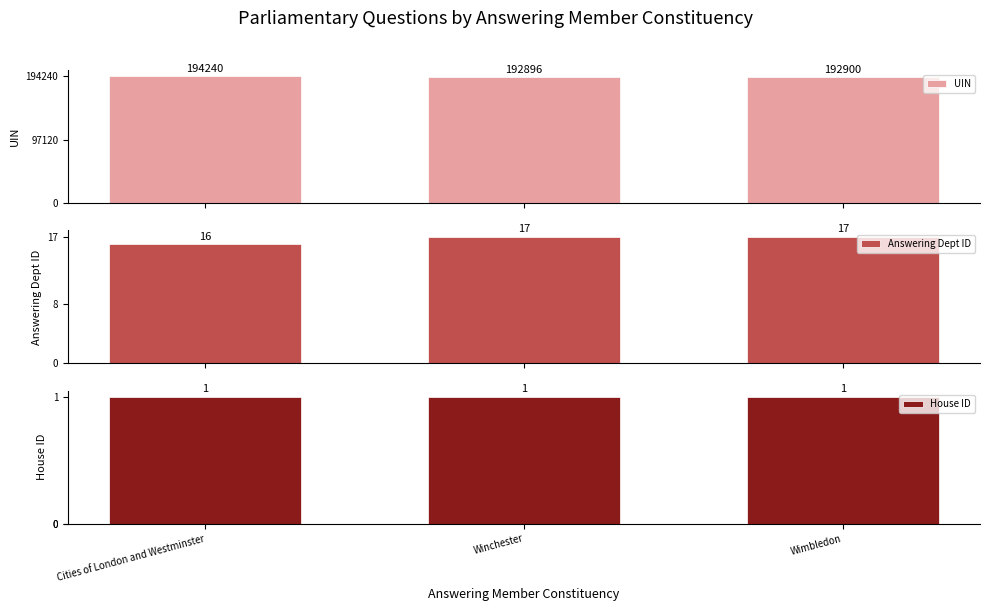

How many values in the UIN series exceed 192900?

1